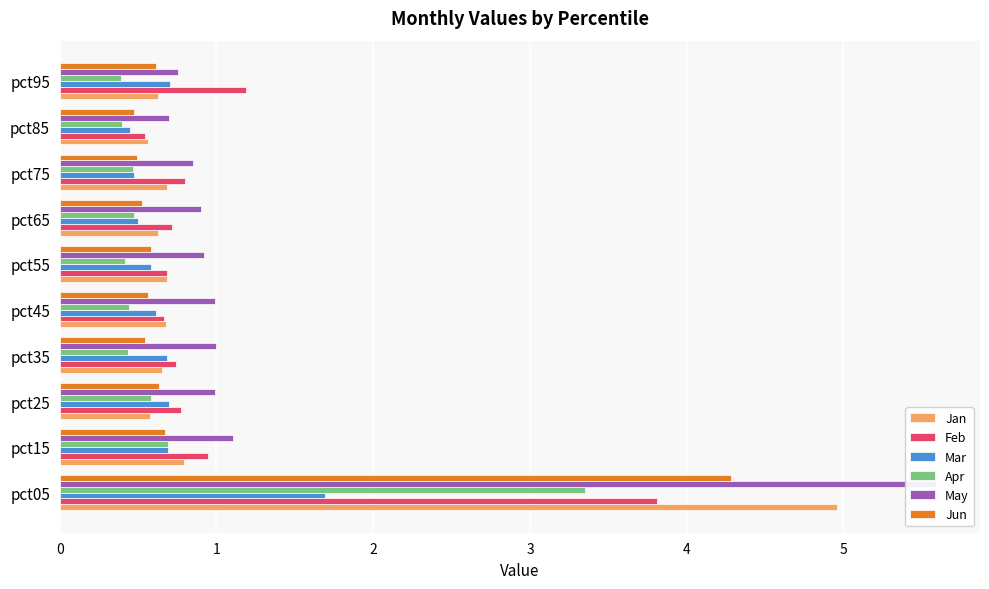

What is the minimum value shown in the chart?

0.4